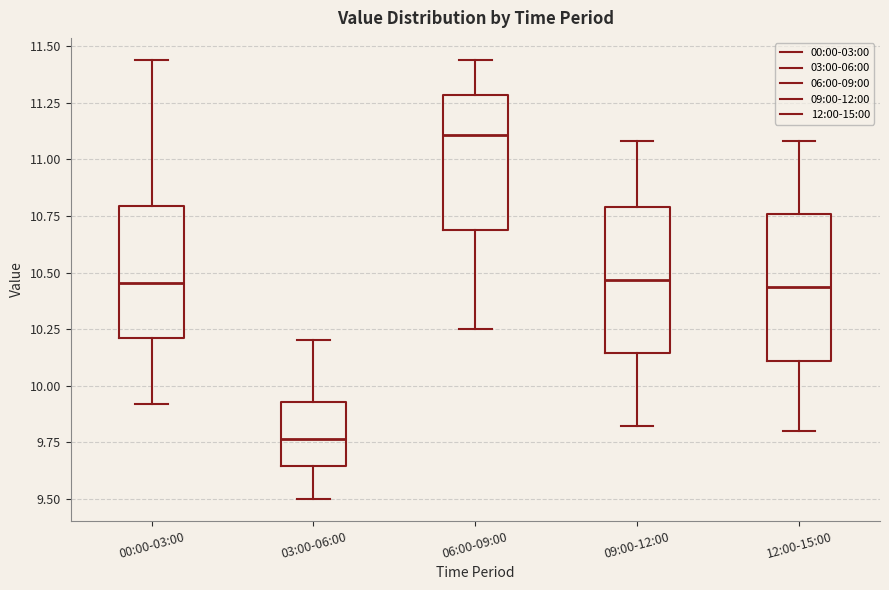

Reading left to right, read every box against the y-axis: the position of its median line, the range the box covers, and the ends of its whiskers. The values are not printed on the chart, so give them approximately, as read against the axis.

00:00-03:00: median 10.45, box 10.20 to 10.80, whiskers 9.90 to 11.45
03:00-06:00: median 9.75, box 9.65 to 9.95, whiskers 9.50 to 10.20
06:00-09:00: median 11.10, box 10.70 to 11.30, whiskers 10.25 to 11.45
09:00-12:00: median 10.45, box 10.15 to 10.80, whiskers 9.80 to 11.10
12:00-15:00: median 10.45, box 10.10 to 10.75, whiskers 9.80 to 11.10